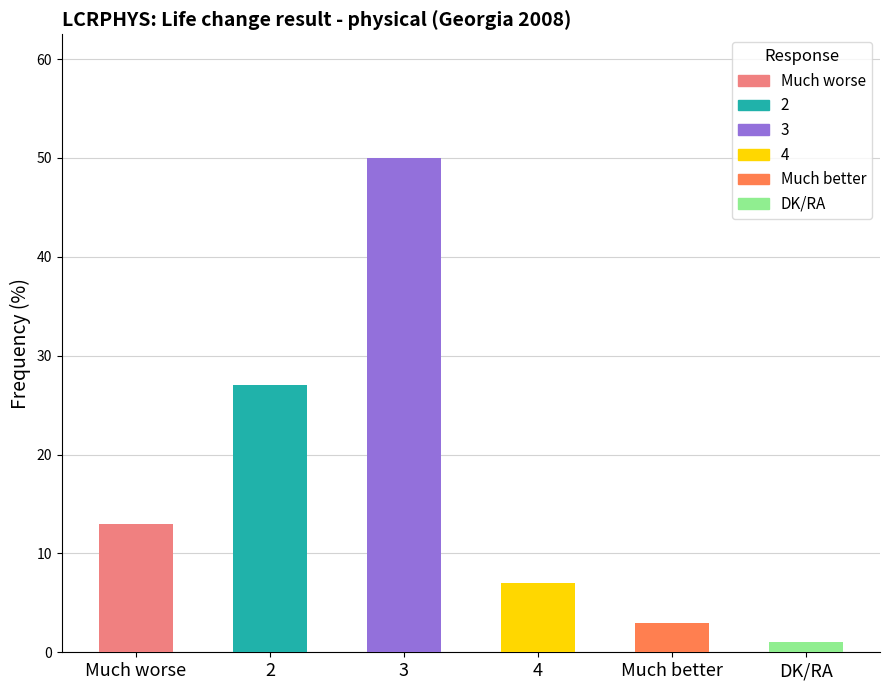

Are the bars horizontal?

No